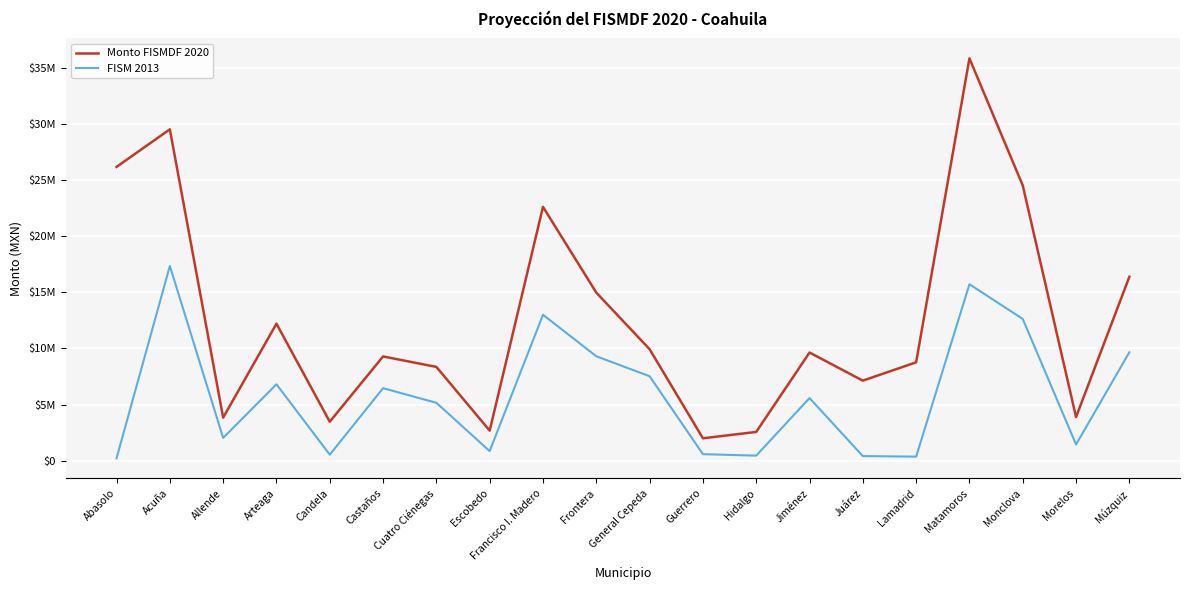

At which category does FISM 2013 reach its first local valley?

Allende